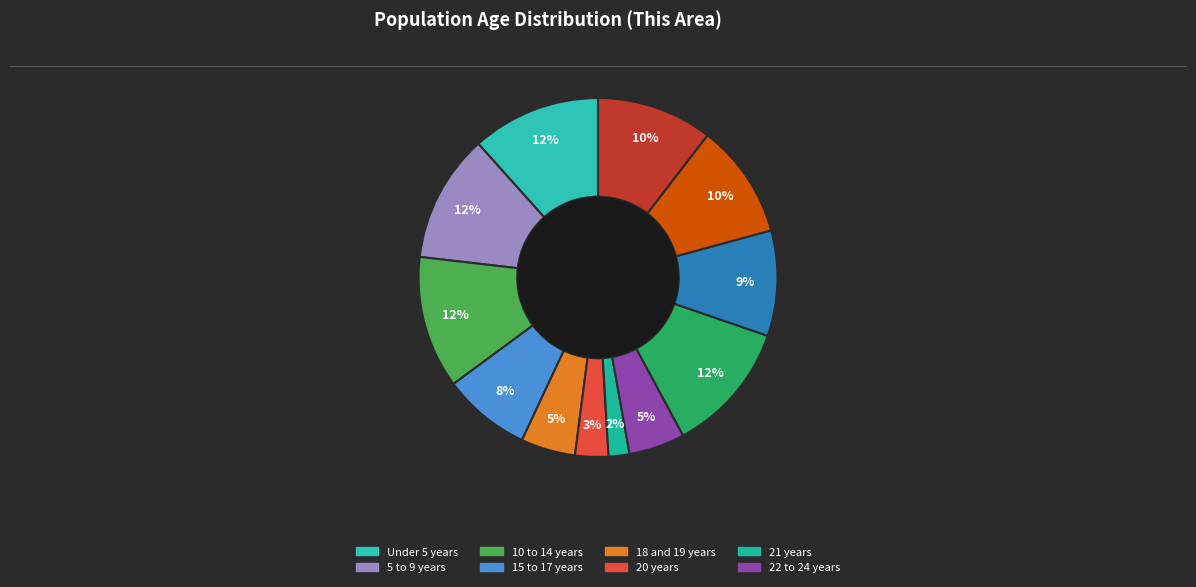

Which category has the biggest portion of the pie?

10 to 14 years